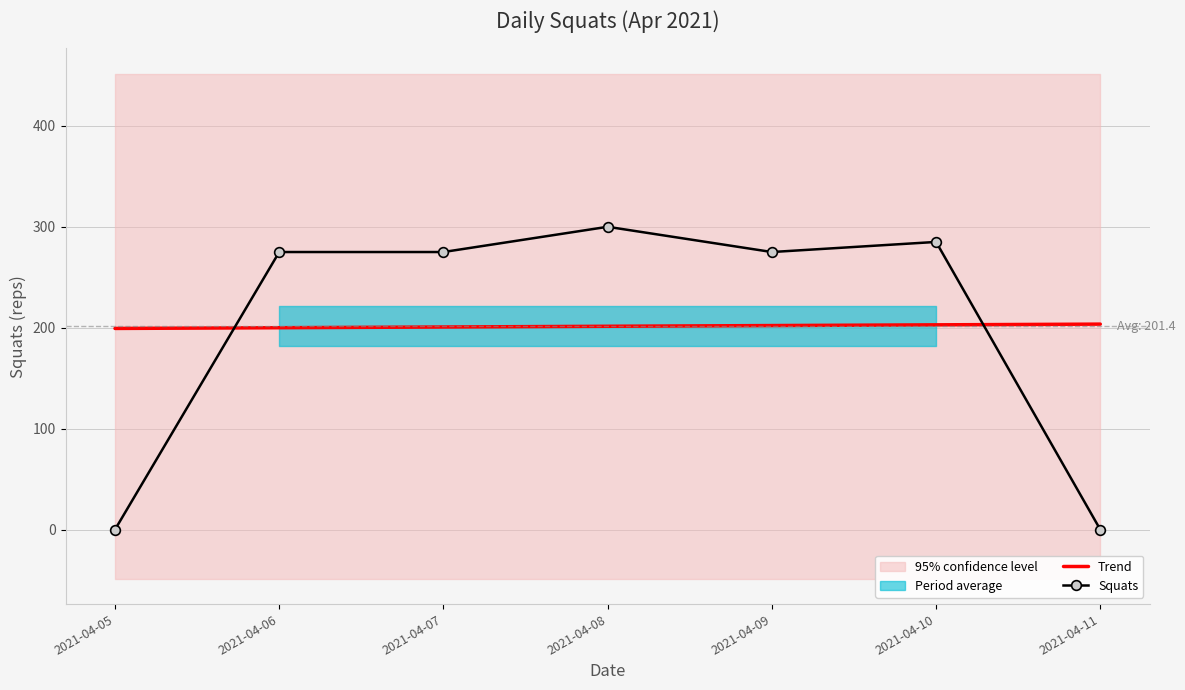

Reading right to left, transcribe all the data shown in this chart.

Trend: 2021-04-11=203.6	2021-04-10=202.9	2021-04-09=202.1	2021-04-08=201.4	2021-04-07=200.7	2021-04-06=200.0	2021-04-05=199.3
Squats: 2021-04-11=0.0	2021-04-10=285.0	2021-04-09=275.0	2021-04-08=300.0	2021-04-07=275.0	2021-04-06=275.0	2021-04-05=0.0